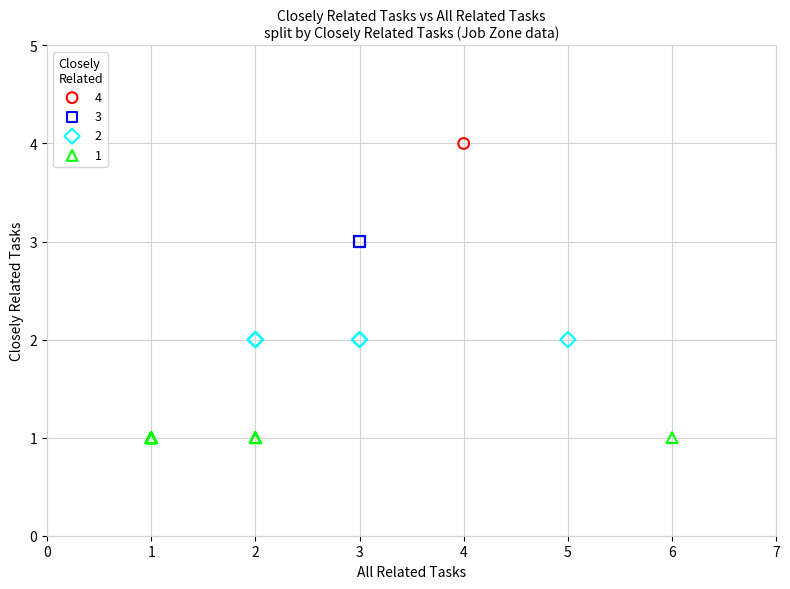

What are all the series names shown in the legend?

4, 3, 2, 1